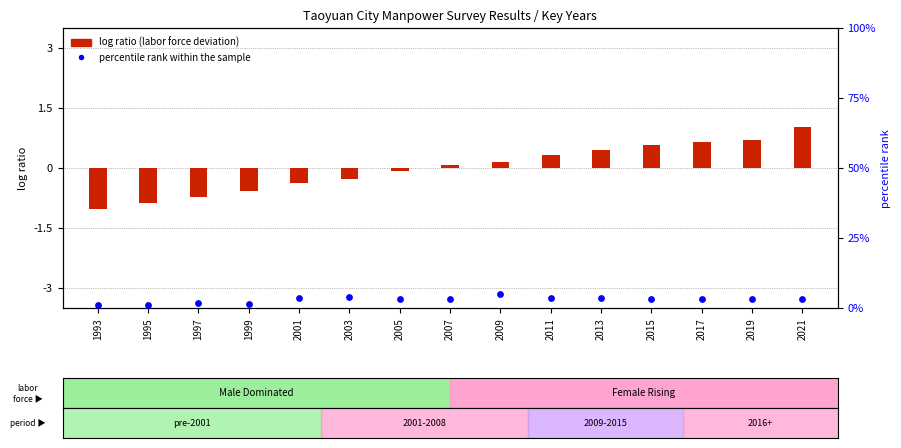

What are all the series names shown in the legend?

log ratio, percentile rank within the sample